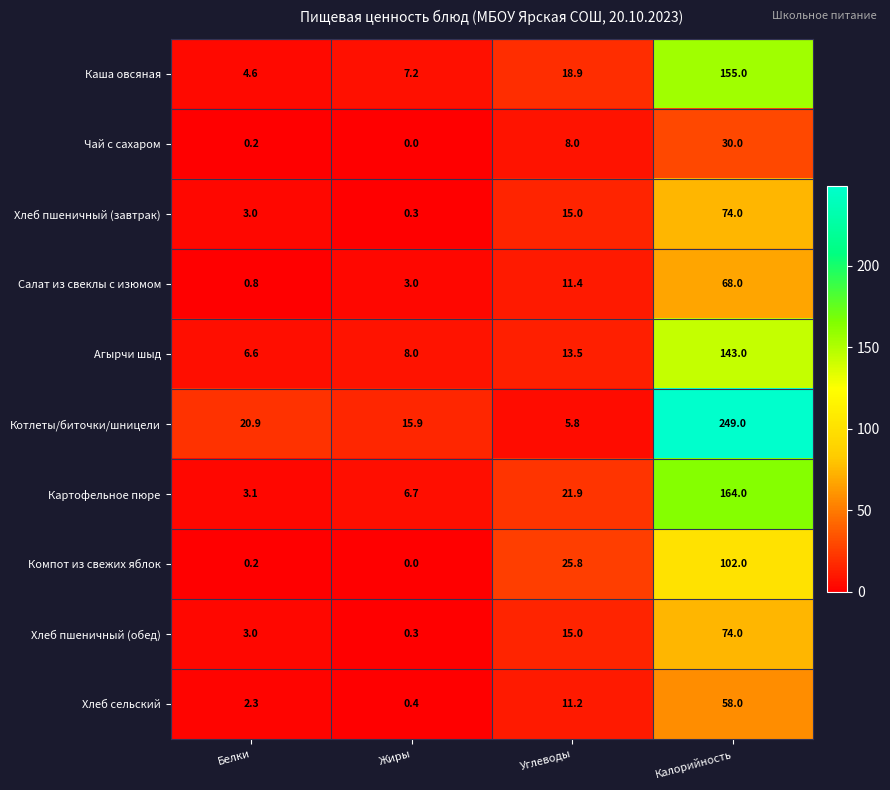

The value of Хлеб пшеничный (завтрак) at Белки is 1.5. True or false?

False